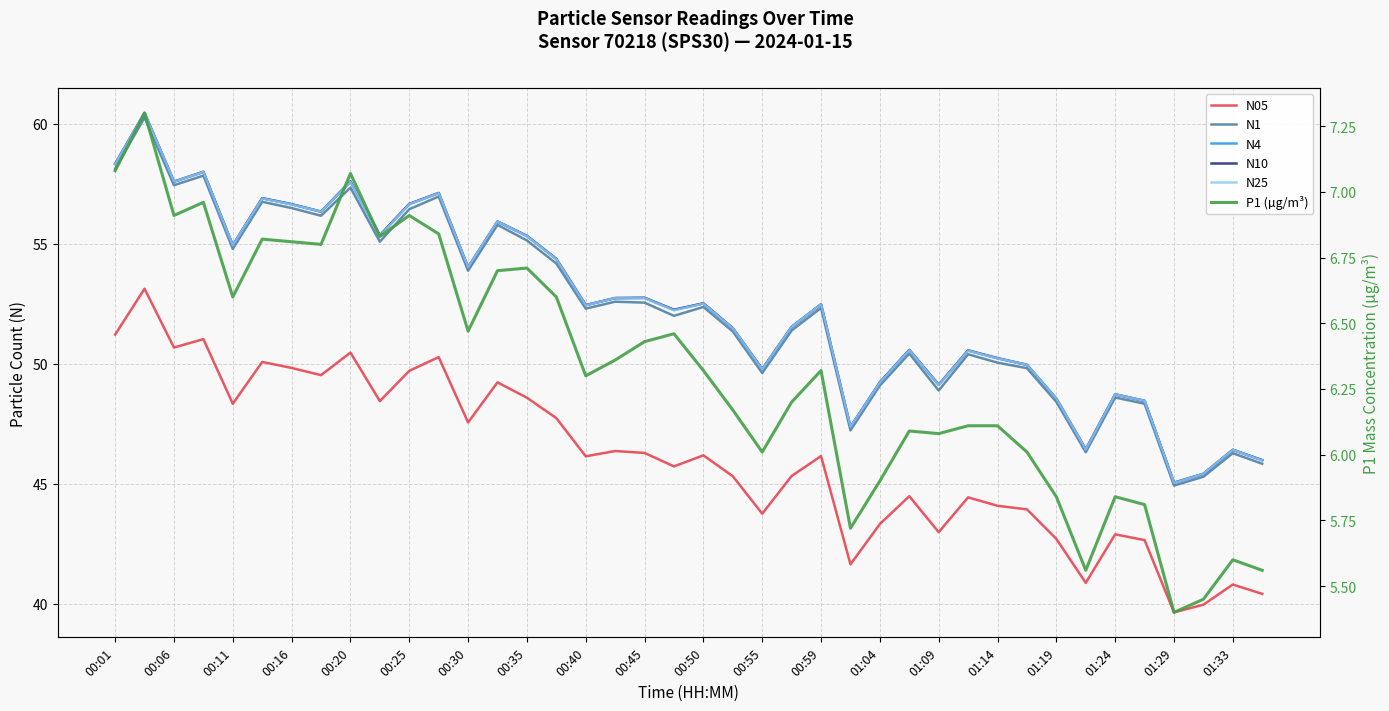

How many lines are shown in the chart?

6